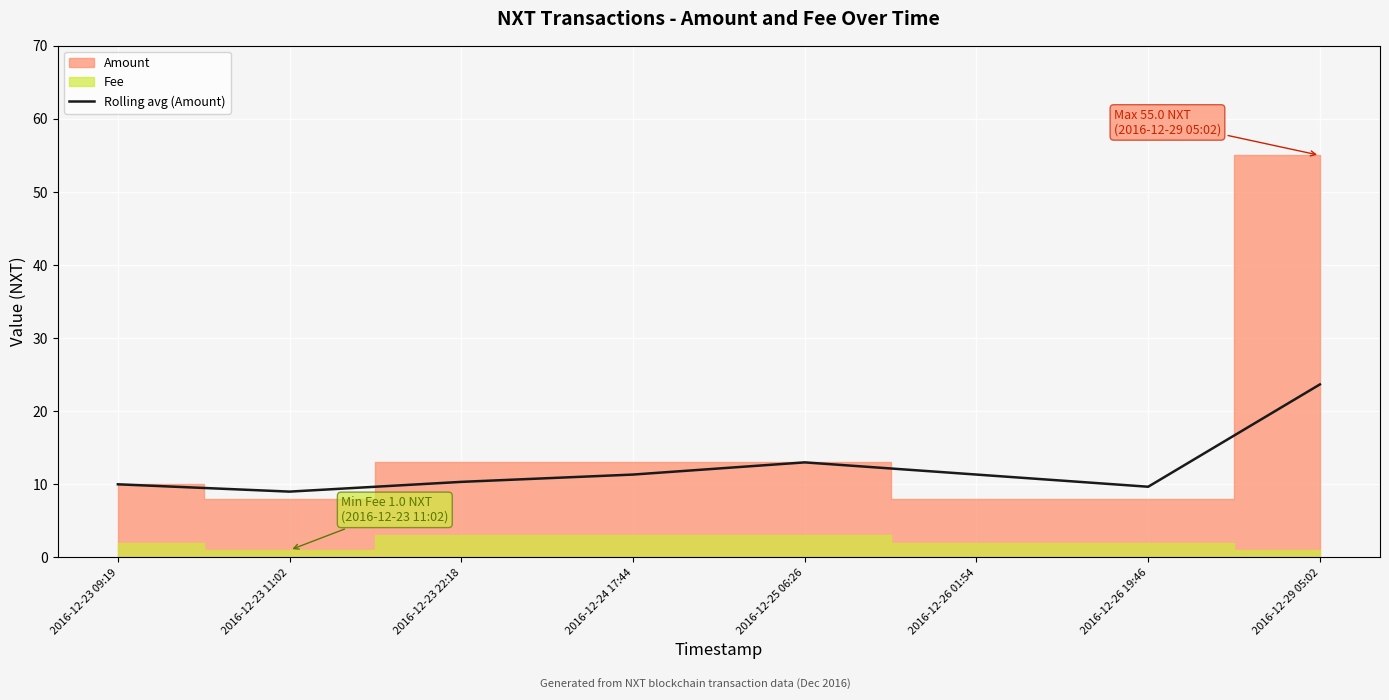

Is it true that Rolling avg (Amount) equals 9.0 at 2016-12-23 11:02?

True